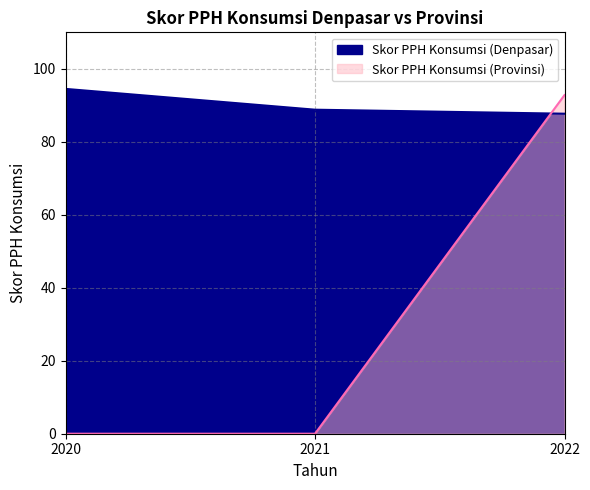

At which label does Skor PPH Konsumsi (Denpasar) reach its peak?

2020